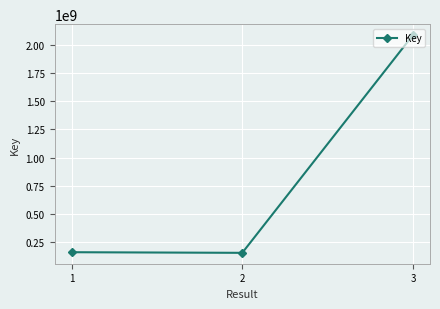

True or false: the data shows 283361917 at 2.

False